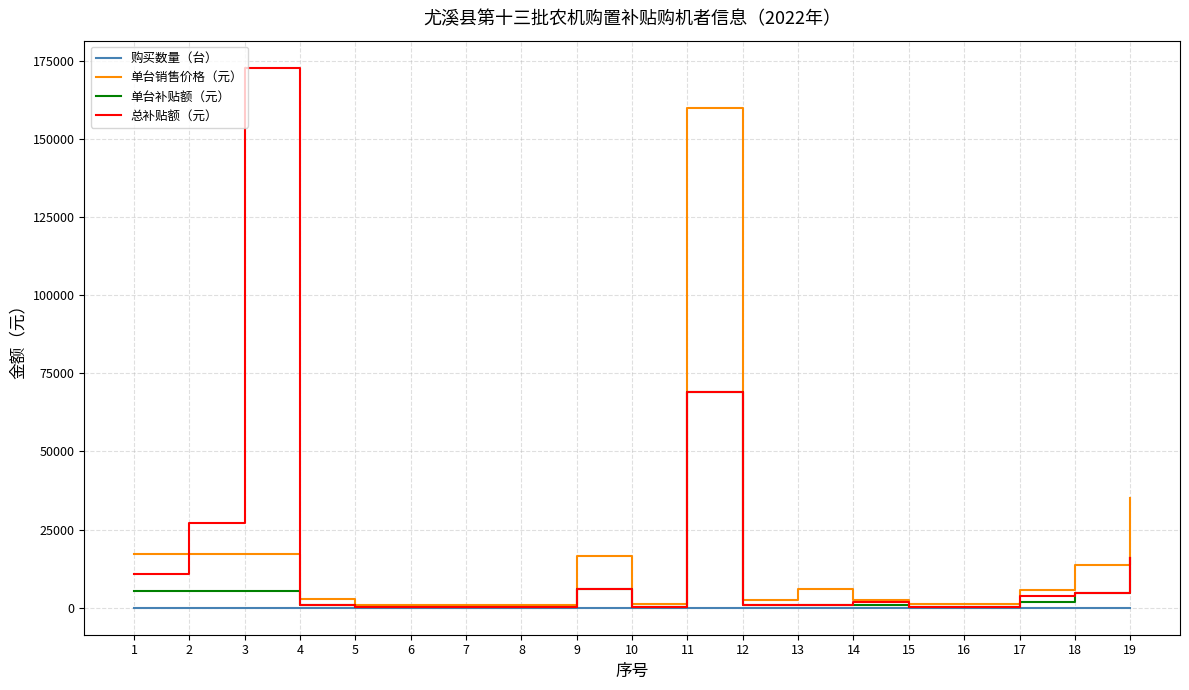

Which series changed the most between 7 and 9?

单台销售价格（元）